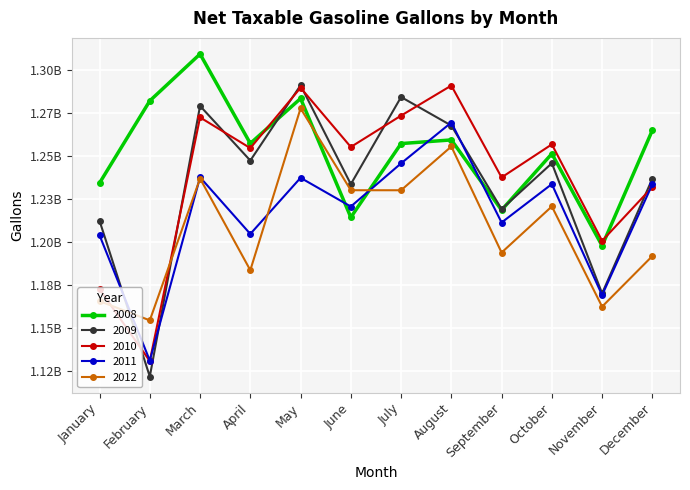

What value does the 2012 series have at August, to the nearest 50?

1255713650